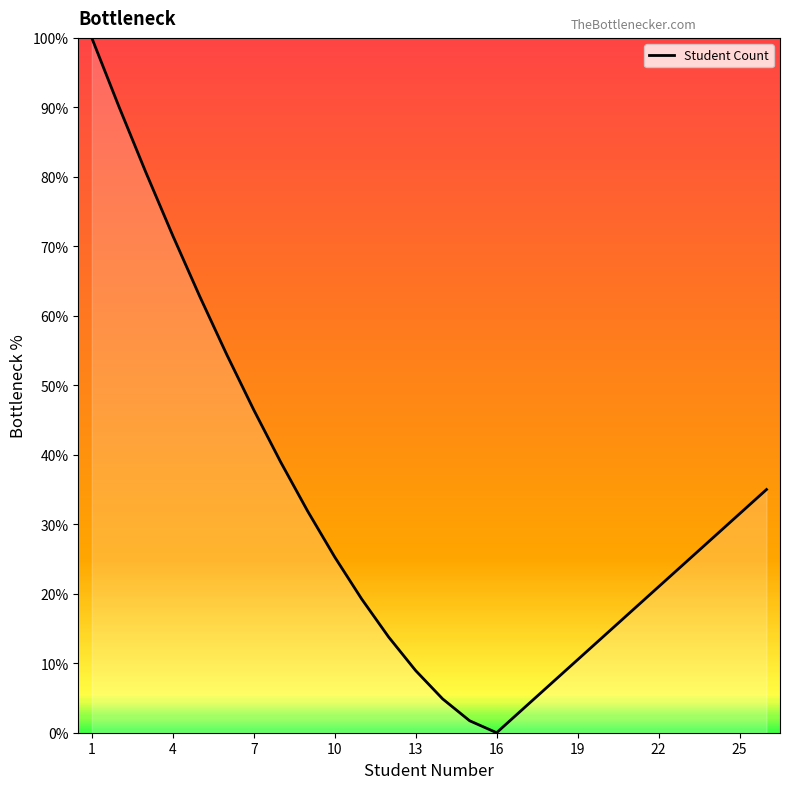

What is the change in value from 13 to 16?

-8.9